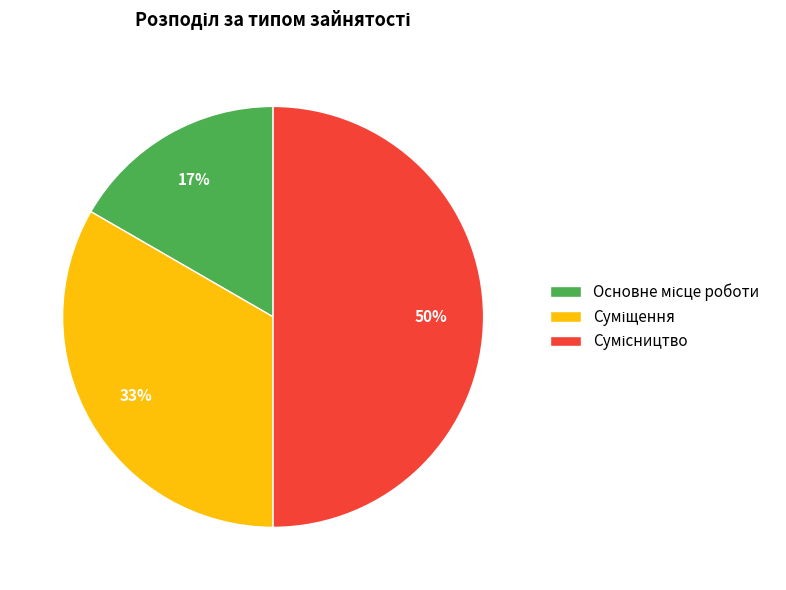

How many slices are in this pie chart?

3